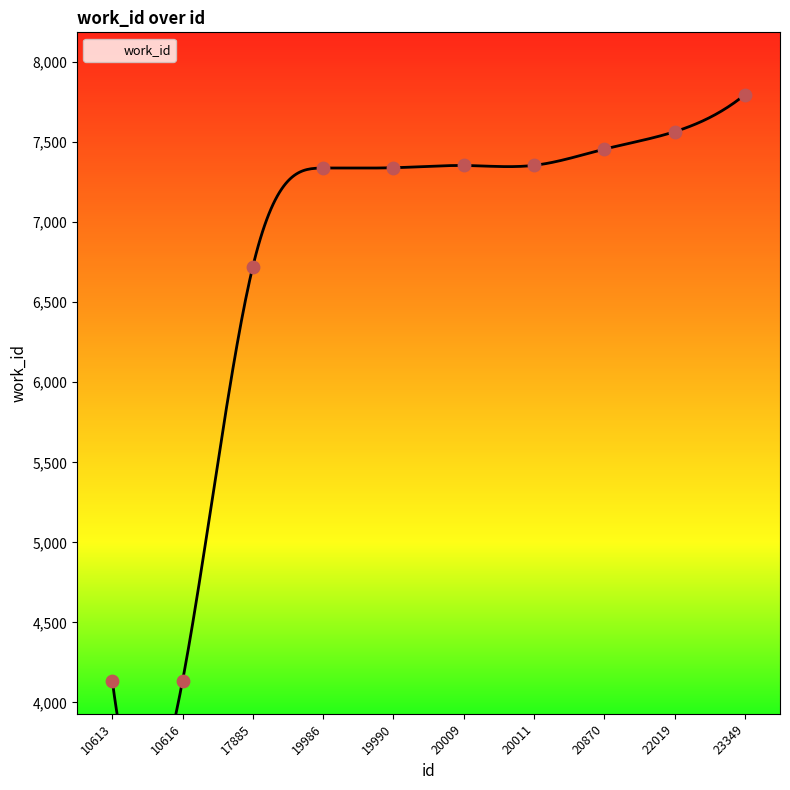

What is the change in value from 19990 to 22019?

+225